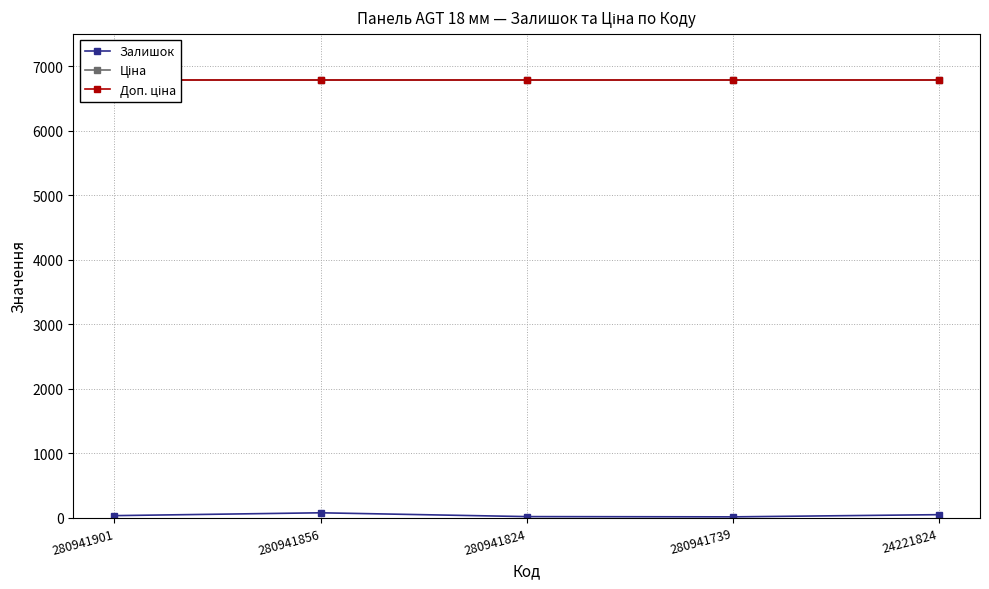

Reading right to left, what are all the values shown in this chart?

Залишок: 24221824=50.0	280941739=16.0	280941824=20.0	280941856=79.0	280941901=35.0
Ціна: 24221824=6787.1	280941739=6787.1	280941824=6787.1	280941856=6787.1	280941901=6787.1
Доп. ціна: 24221824=6787.1	280941739=6787.1	280941824=6787.1	280941856=6787.1	280941901=6787.1